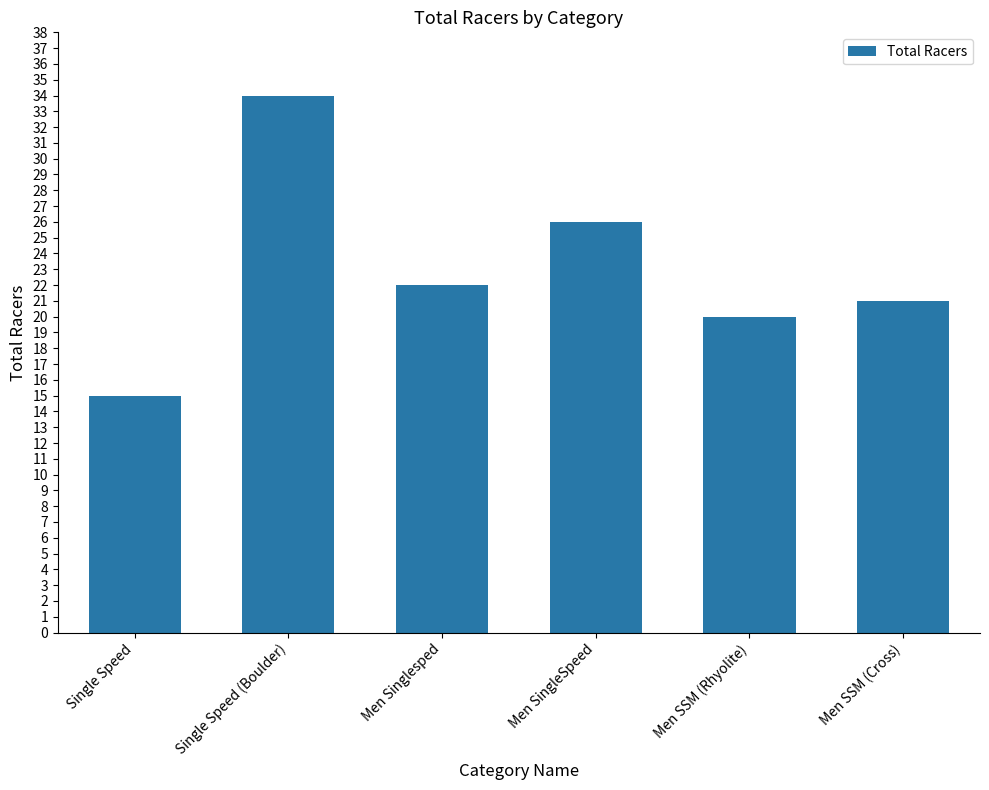

The chart shows a value of 21 at Men SSM (Cross). True or false?

True